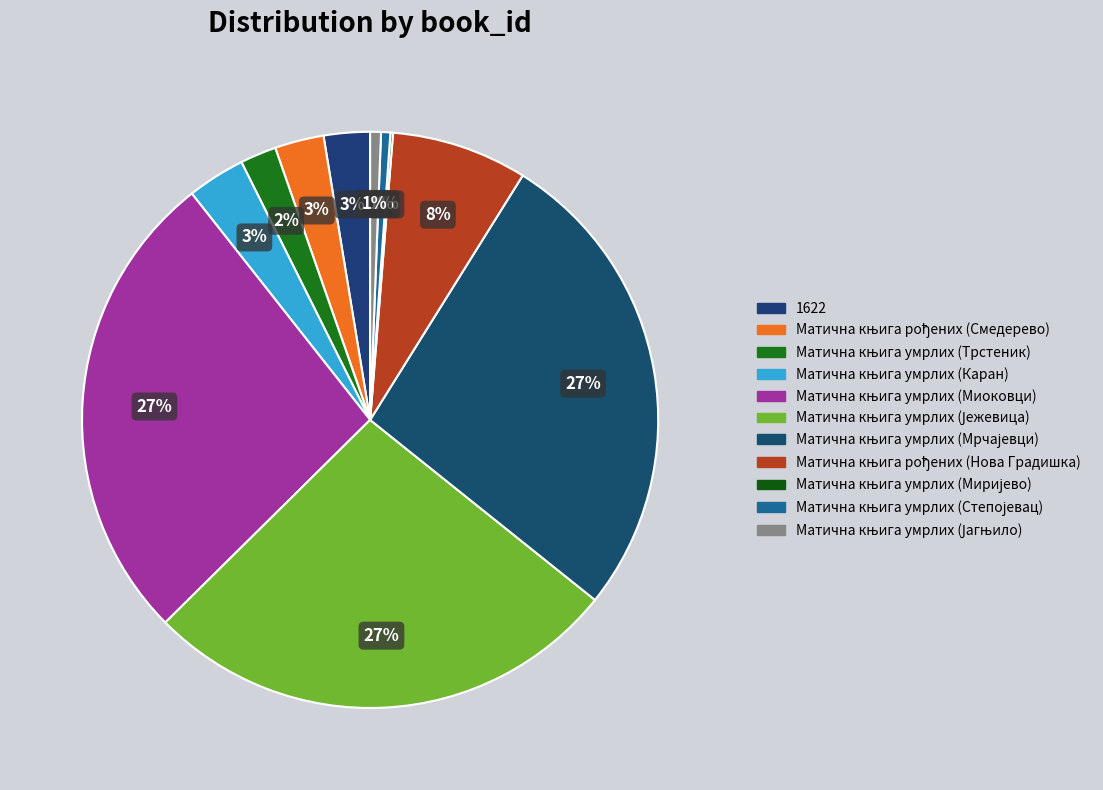

Does Матична књига умрлих (Јежевица) account for over 50% of the chart?

No